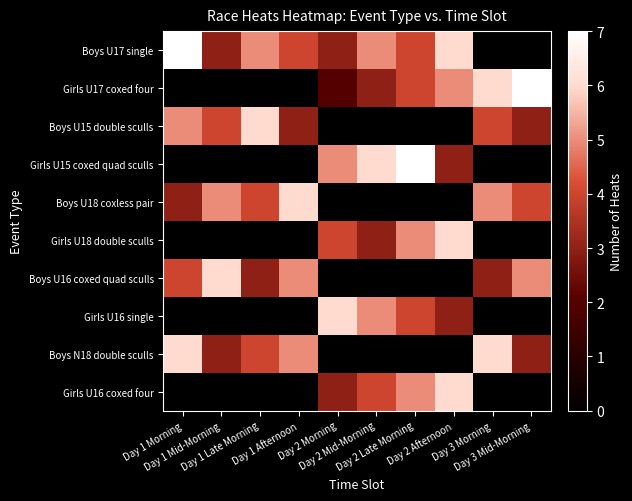

Which category has the highest value across all series?

Day 1 Morning